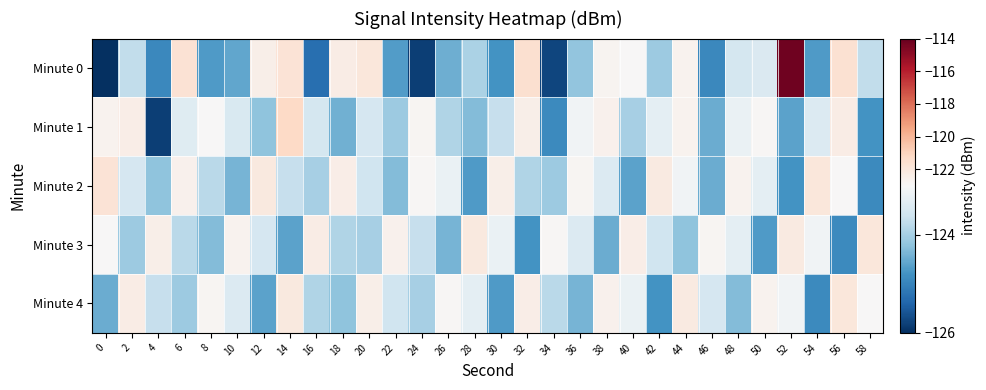

Reading left to right, transcribe all the data shown in this chart.

Minute 0: 0=-215.3	2=-123.7	4=-124.9	6=-121.7	8=-124.7	10=-124.6	12=-122.5	14=-121.8	16=-125.3	18=-122.3	20=-122.0	22=-124.7	24=-125.8	26=-124.5	28=-124.0	30=-124.8	32=-121.6	34=-125.8	36=-124.2	38=-122.8	40=-123.0	42=-124.1	44=-122.7	46=-124.9	48=-123.5	50=-123.4	52=-114.2	54=-124.7	56=-121.6	58=-123.7
Minute 1: 0=-122.7	2=-122.4	4=-125.8	6=-123.4	8=-123.0	10=-123.5	12=-124.2	14=-121.2	16=-123.5	18=-124.4	20=-123.5	22=-124.1	24=-122.8	26=-123.9	28=-124.3	30=-123.7	32=-122.5	34=-124.9	36=-123.1	38=-122.6	40=-124.0	42=-123.3	44=-122.7	46=-124.5	48=-123.2	50=-122.9	52=-124.6	54=-123.4	56=-122.3	58=-124.8
Minute 2: 0=-121.8	2=-123.5	4=-124.2	6=-122.6	8=-123.8	10=-124.4	12=-122.1	14=-123.7	16=-124.0	18=-122.4	20=-123.6	22=-124.3	24=-122.9	26=-123.2	28=-124.7	30=-122.5	32=-123.9	34=-124.1	36=-122.8	38=-123.4	40=-124.6	42=-122.2	44=-123.1	46=-124.5	48=-122.7	50=-123.3	52=-124.8	54=-122.0	56=-123.0	58=-124.9
Minute 3: 0=-123.0	2=-124.1	4=-122.5	6=-123.8	8=-124.3	10=-122.7	12=-123.5	14=-124.6	16=-122.3	18=-123.9	20=-124.0	22=-122.6	24=-123.7	26=-124.4	28=-122.1	30=-123.2	32=-124.8	34=-122.9	36=-123.4	38=-124.5	40=-122.4	42=-123.6	44=-124.2	46=-122.8	48=-123.3	50=-124.7	52=-122.2	54=-123.1	56=-124.9	58=-122.0
Minute 4: 0=-124.5	2=-122.3	4=-123.7	6=-124.1	8=-122.8	10=-123.4	12=-124.6	14=-122.1	16=-123.9	18=-124.2	20=-122.5	22=-123.6	24=-124.0	26=-122.9	28=-123.3	30=-124.7	32=-122.4	34=-123.8	36=-124.4	38=-122.6	40=-123.2	42=-124.8	44=-122.2	46=-123.5	48=-124.3	50=-122.7	52=-123.1	54=-124.9	56=-122.0	58=-123.0